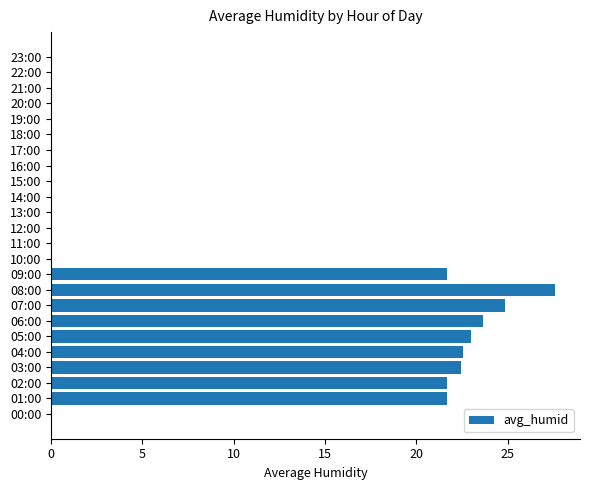

Between 20:00 and 08:00, which is larger?

08:00